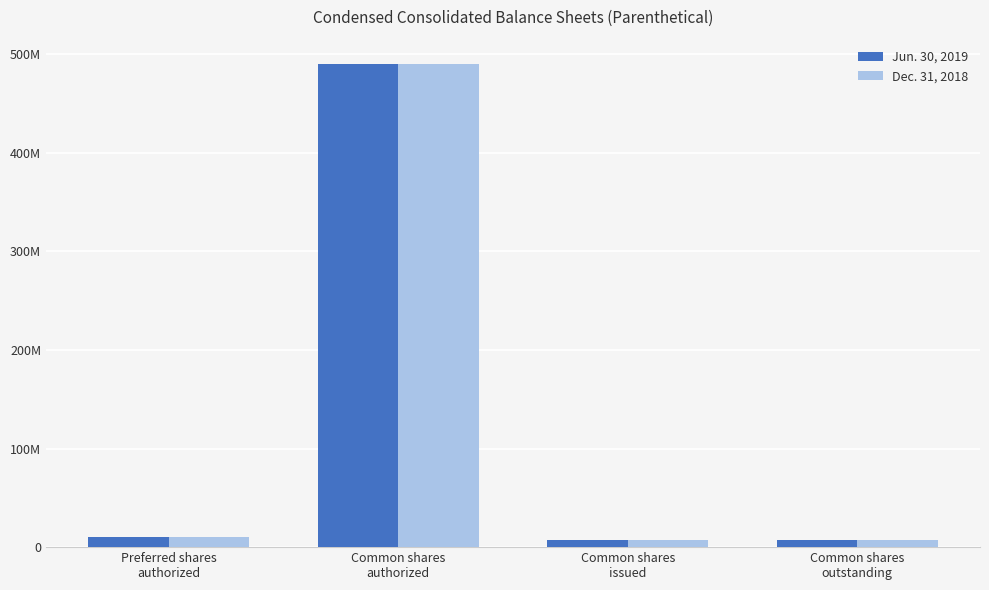

What is the difference between the maximum and minimum values in the Jun. 30, 2019 series?

482514305